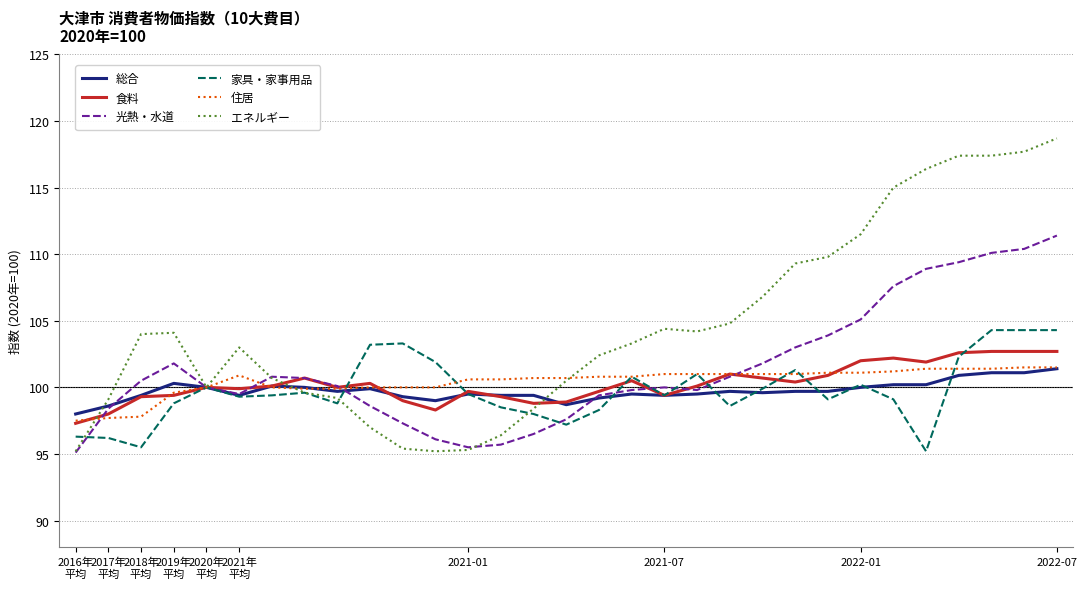

What is the minimum value for 光熱・水道?

95.1